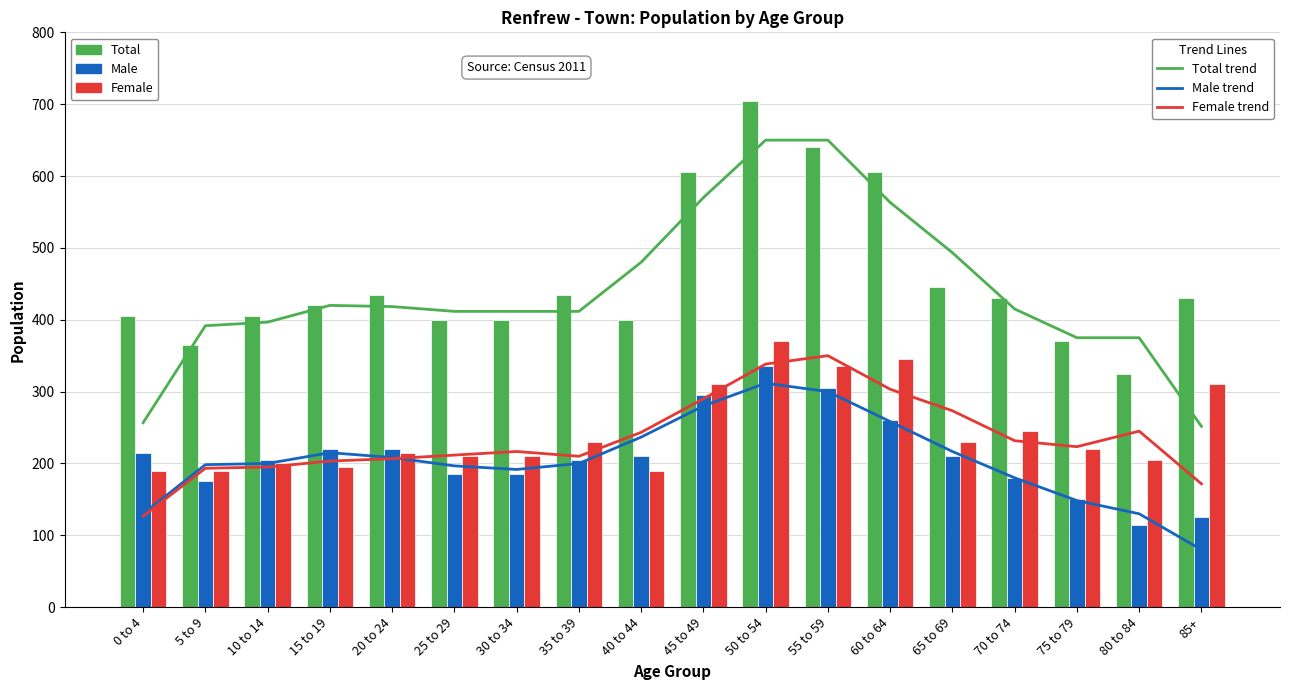

What is the total value across all series at 0 to 4?

810